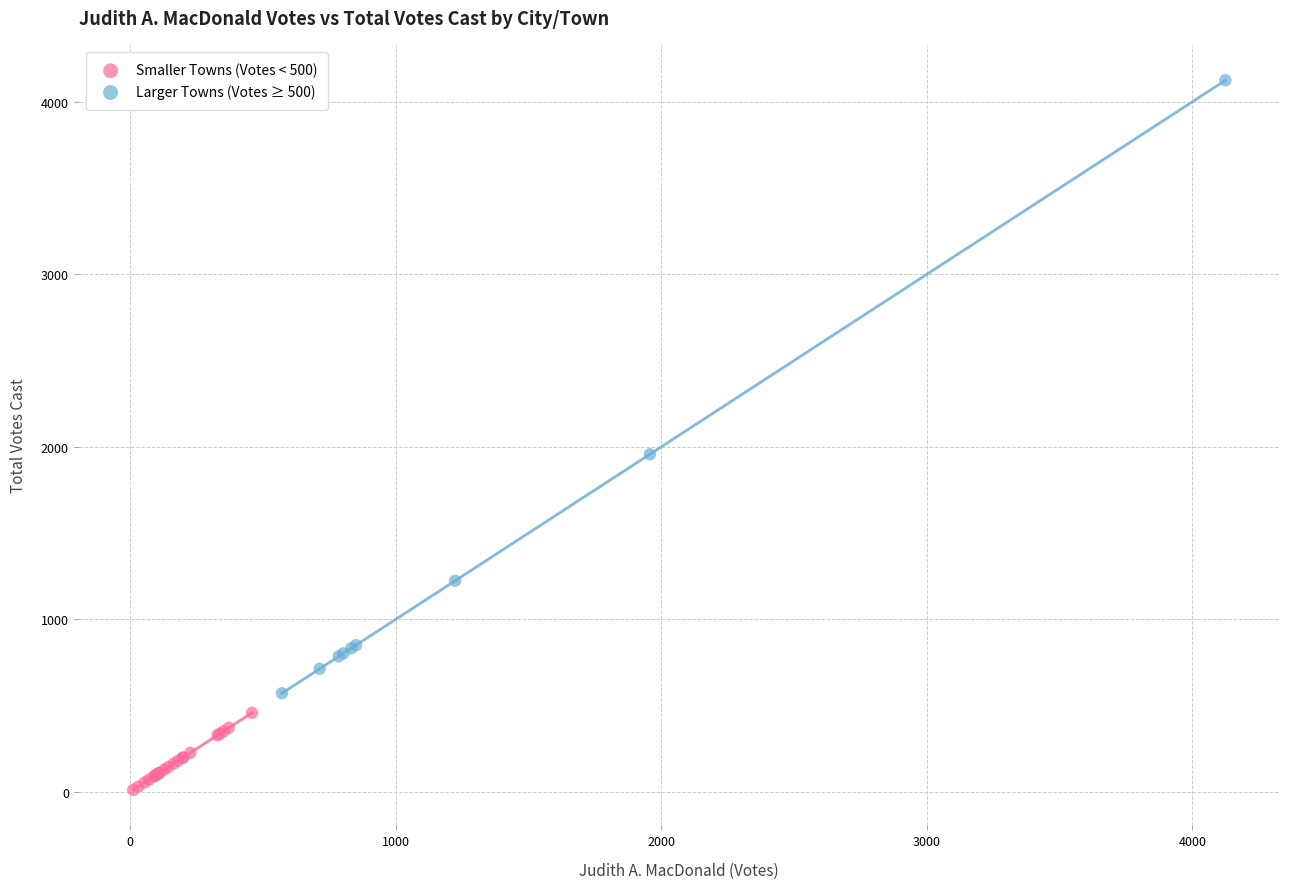

Which series has the widest spread of Y values?

Larger Towns (Votes ≥ 500)